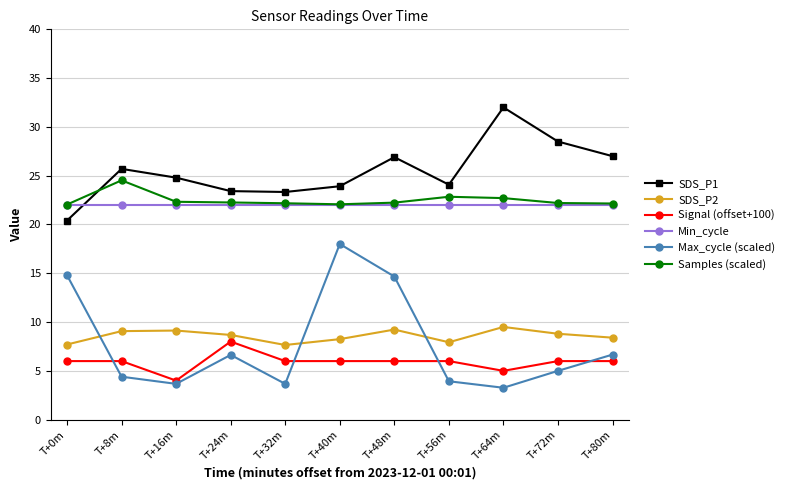

True or false: Samples (scaled) has more than 1 interior local peaks.

True